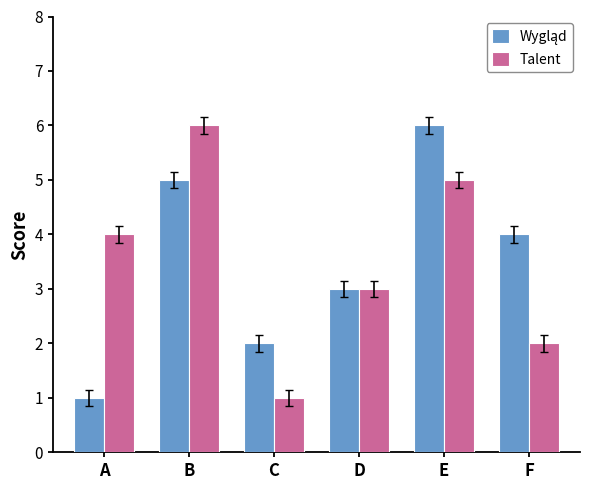

At how many categories does at least one series exceed 1?

6